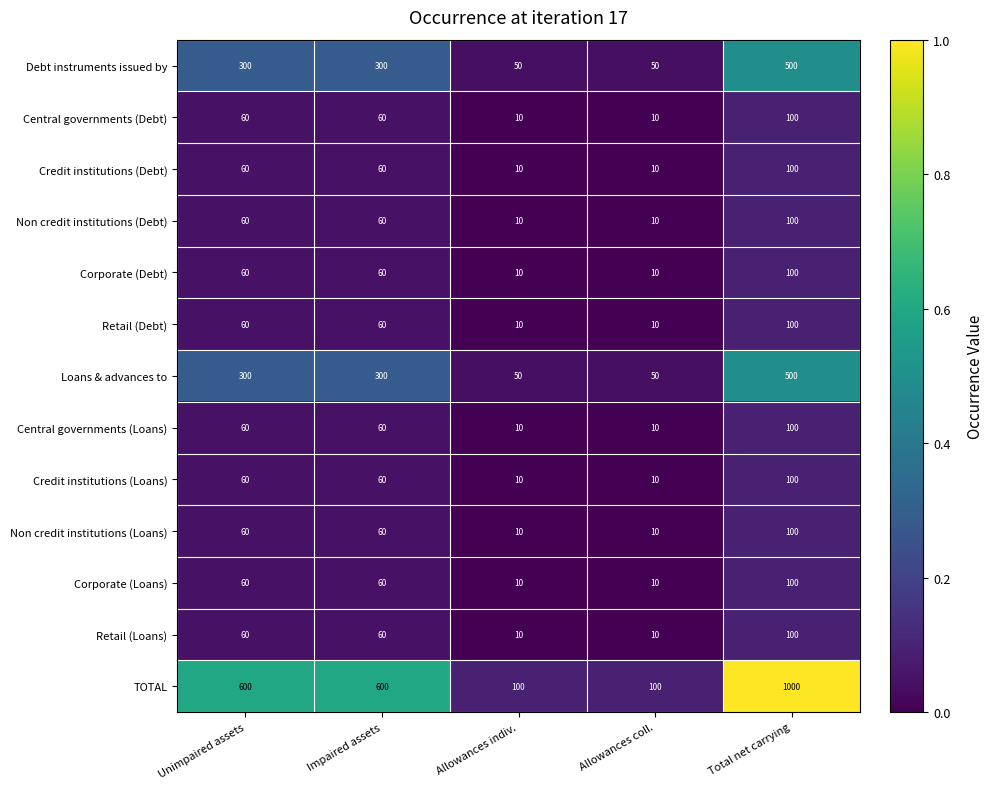

What is the greatest value displayed?

1000